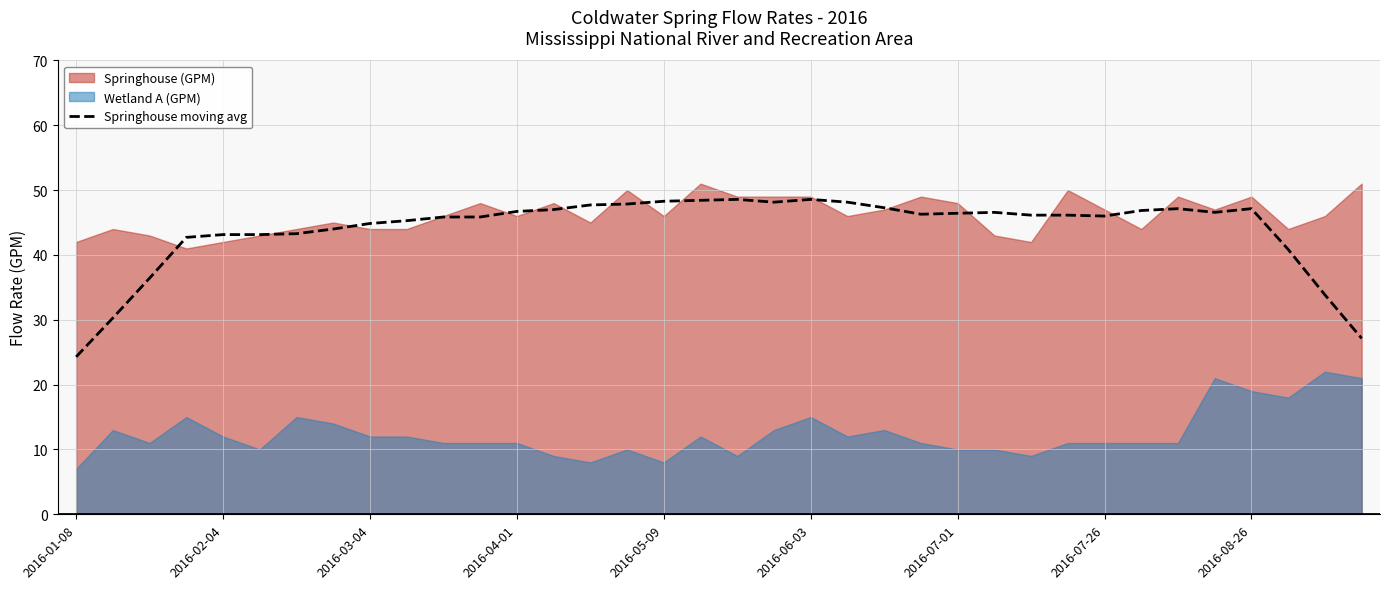

What is the lowest value of the Springhouse moving avg series?

24.3